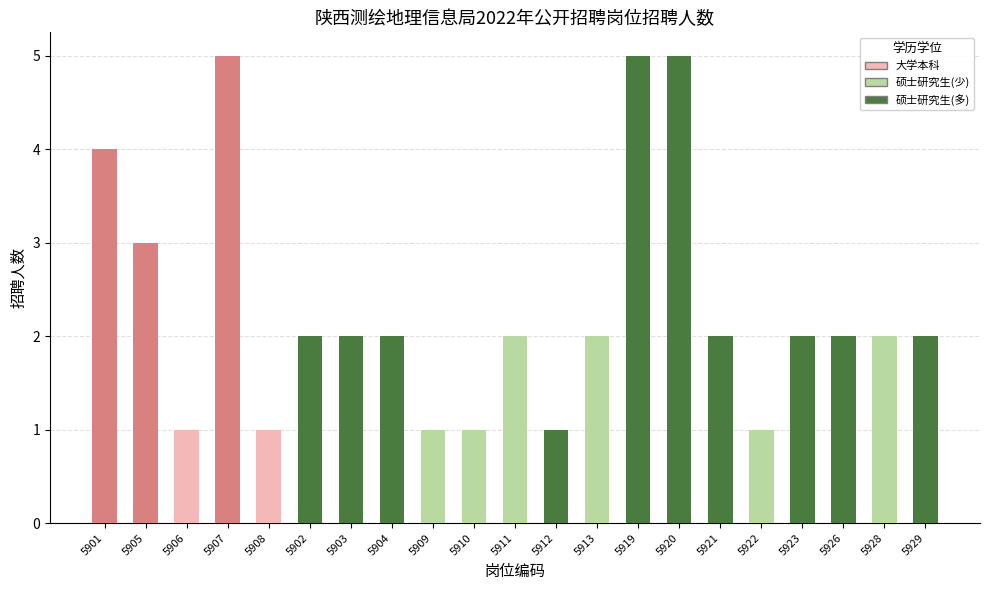

How many categories are shown in the chart?

21